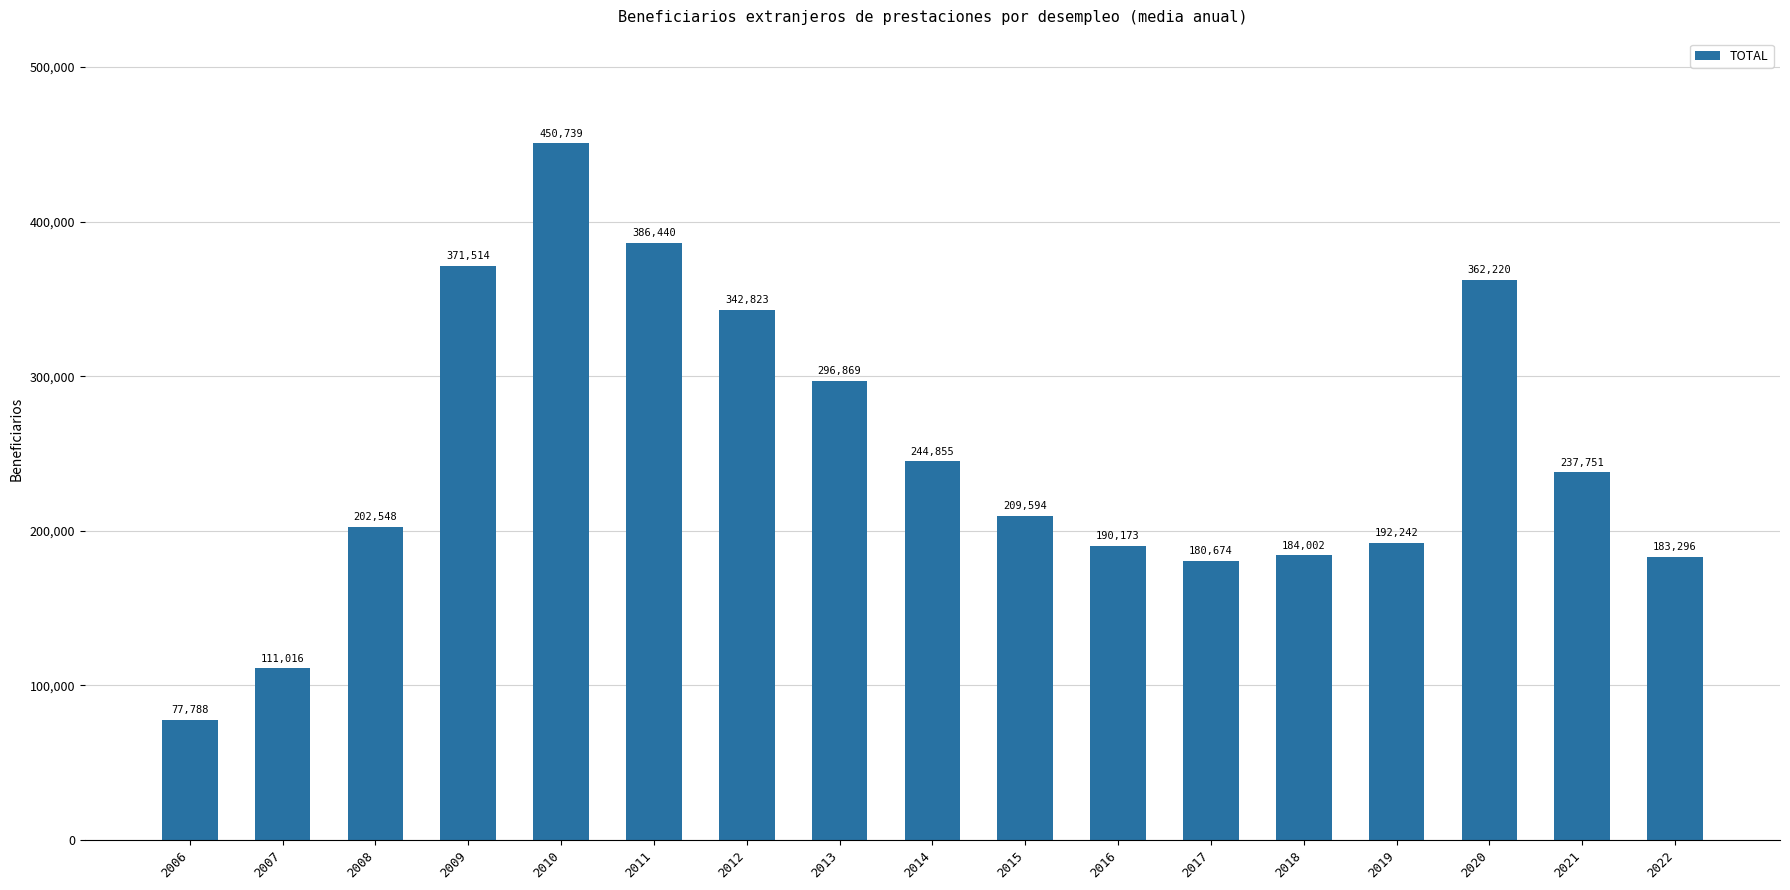

The value at 2013 is 387571.7. True or false?

False